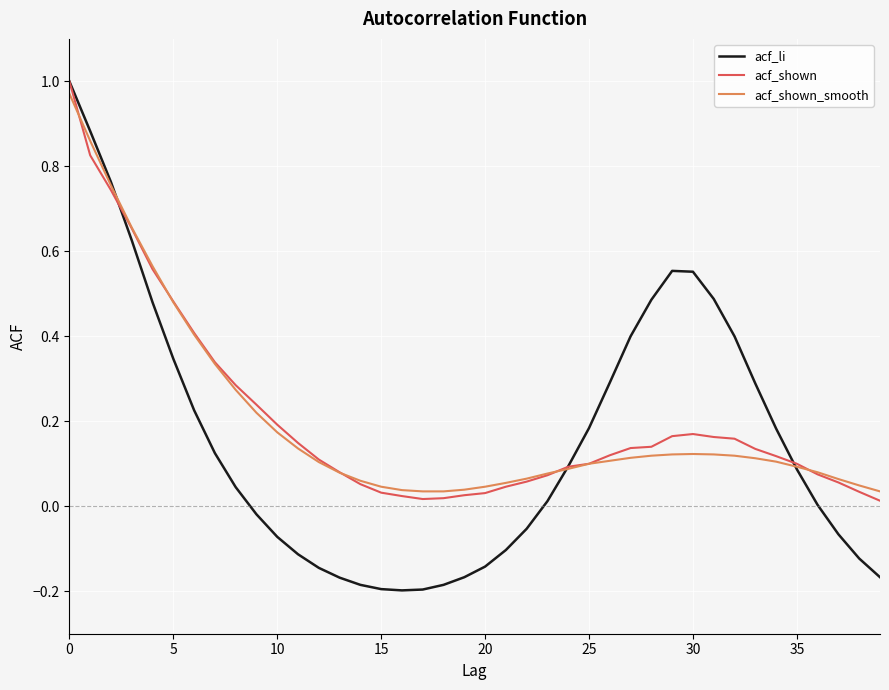

How many lines are shown in the chart?

3